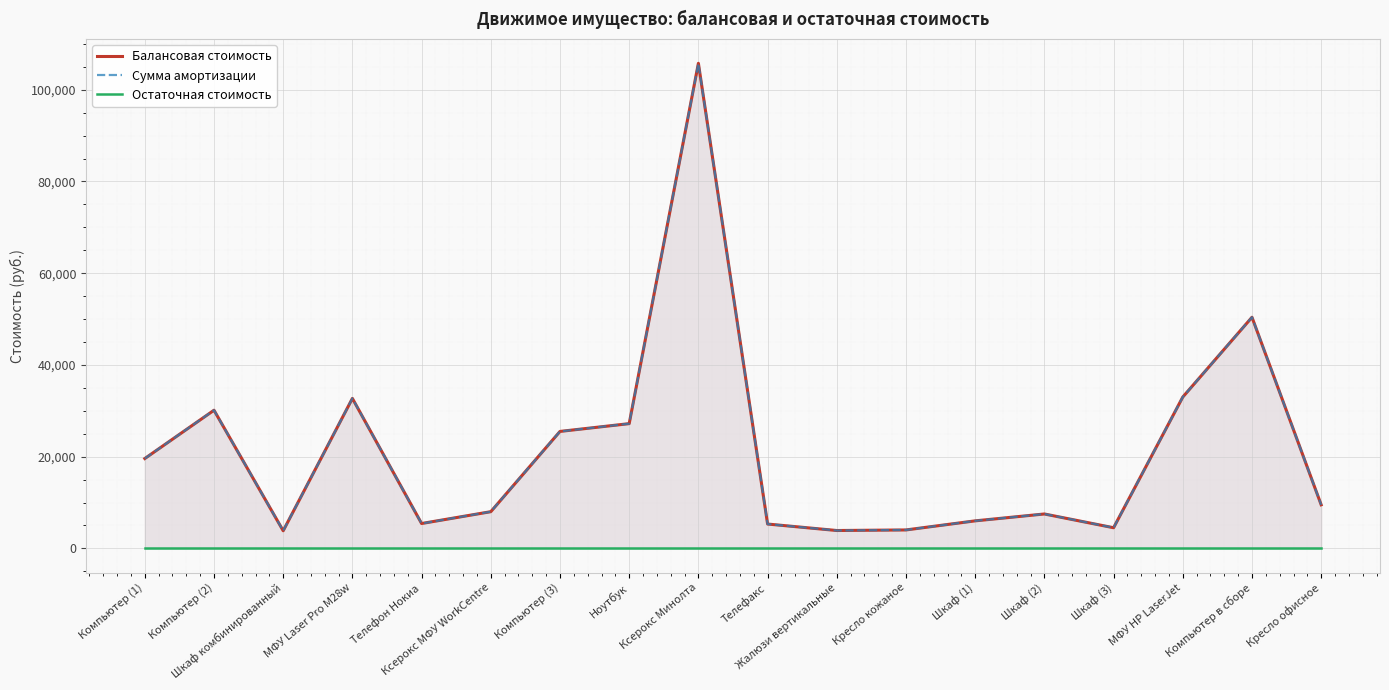

At which label does Балансовая стоимость reach its minimum?

Шкаф комбинированный